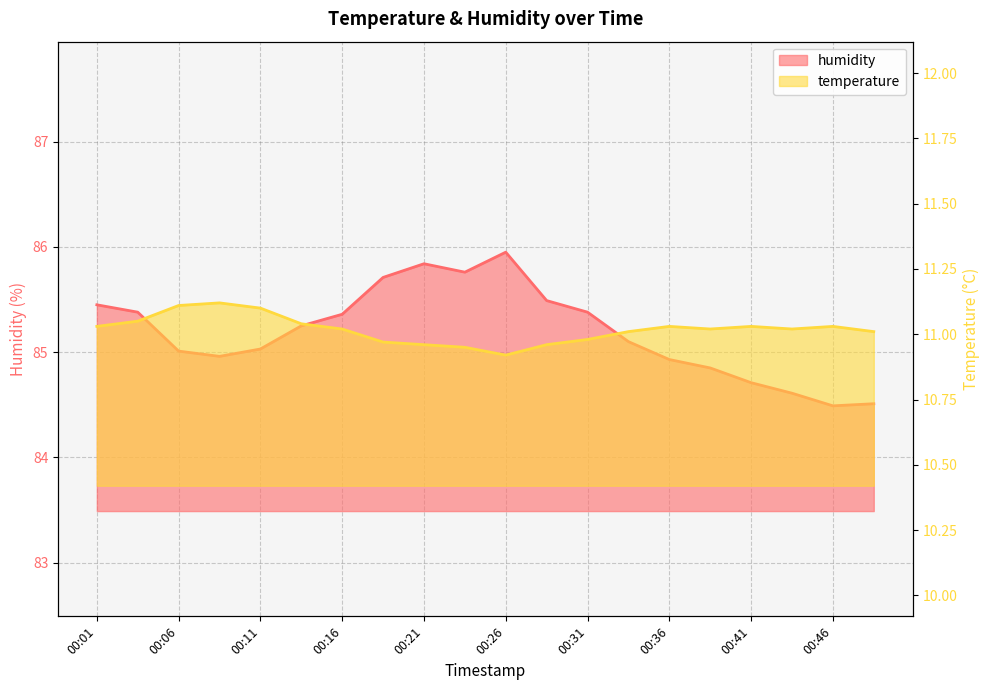

Between 00:09 and 00:43, which series saw the biggest shift?

humidity